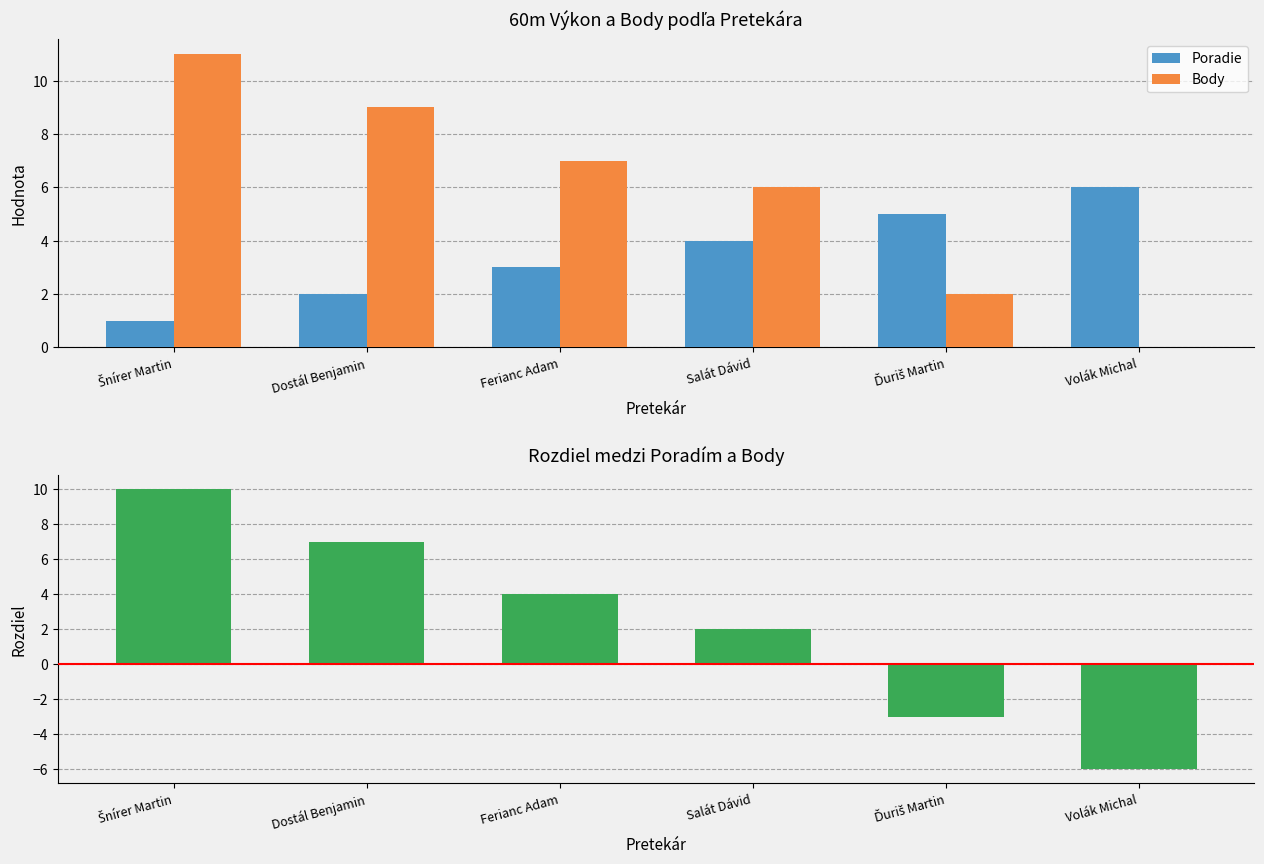

Is it true that Body − Poradie equals 4 at Ferianc Adam?

True